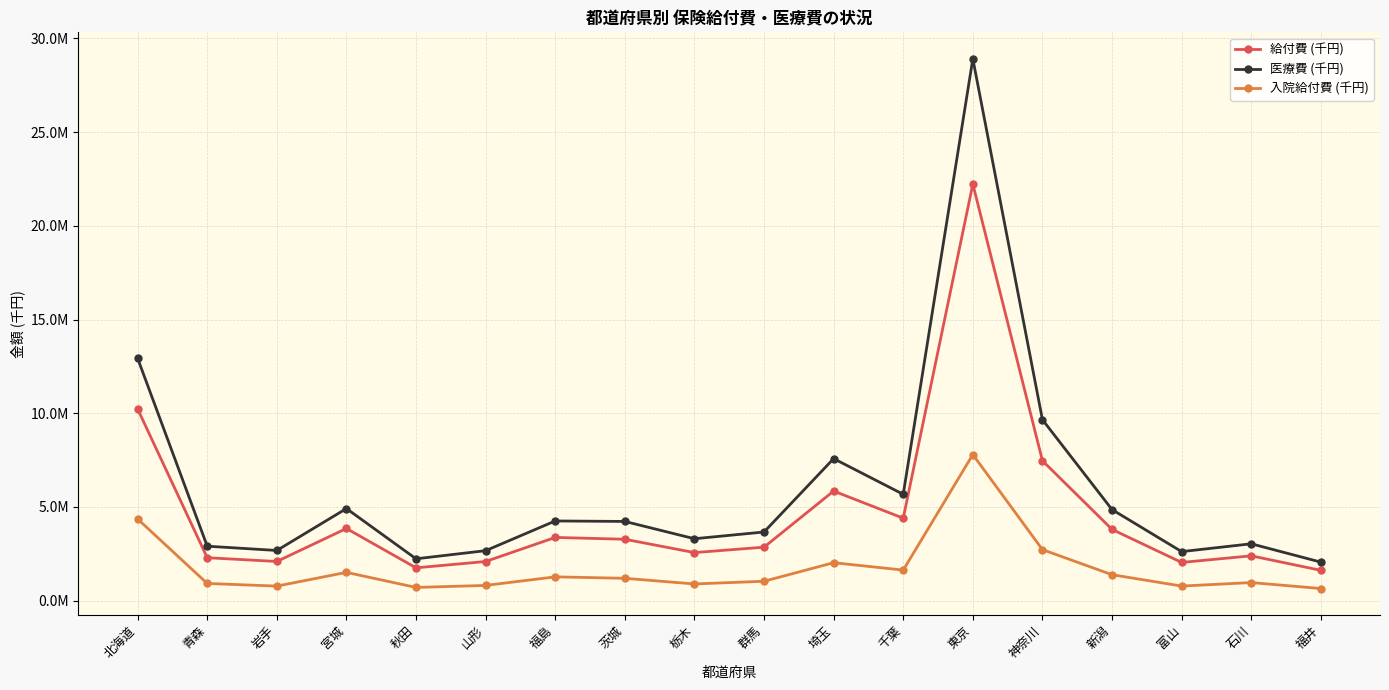

What is the sum of the 医療費 (千円) values at 宮城 and 岩手?

7594916.6